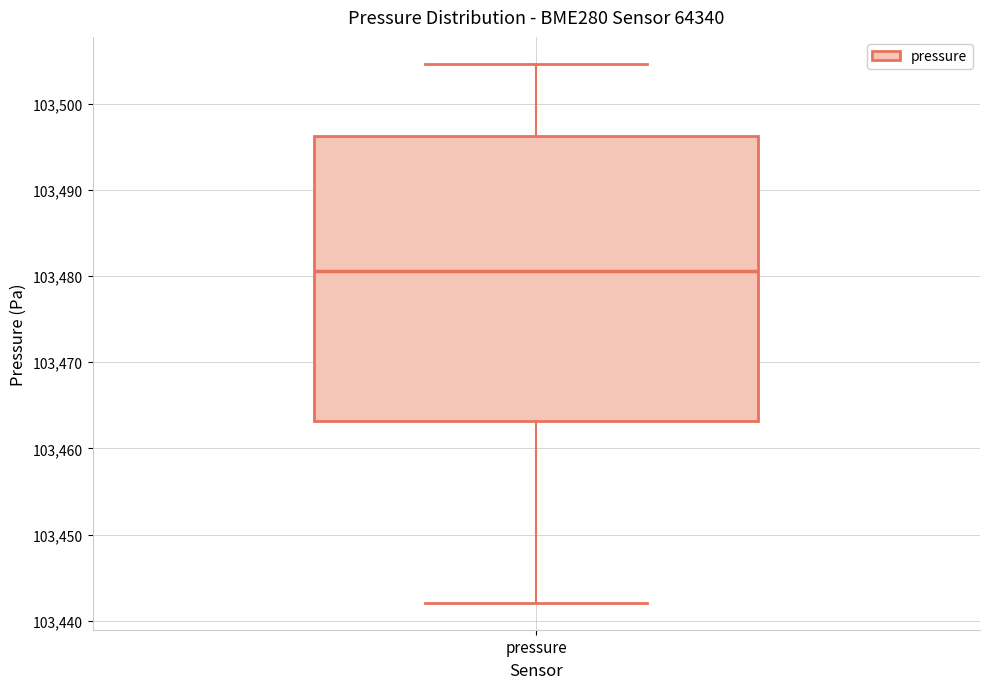

Read this box plot against the y-axis: the position of the median line, the range covered by the box, and the ends of both whiskers. The values are not printed on the chart, so give them approximately, as read against the axis.

median 103481, box 103463 to 103496, whiskers 103442 to 103505